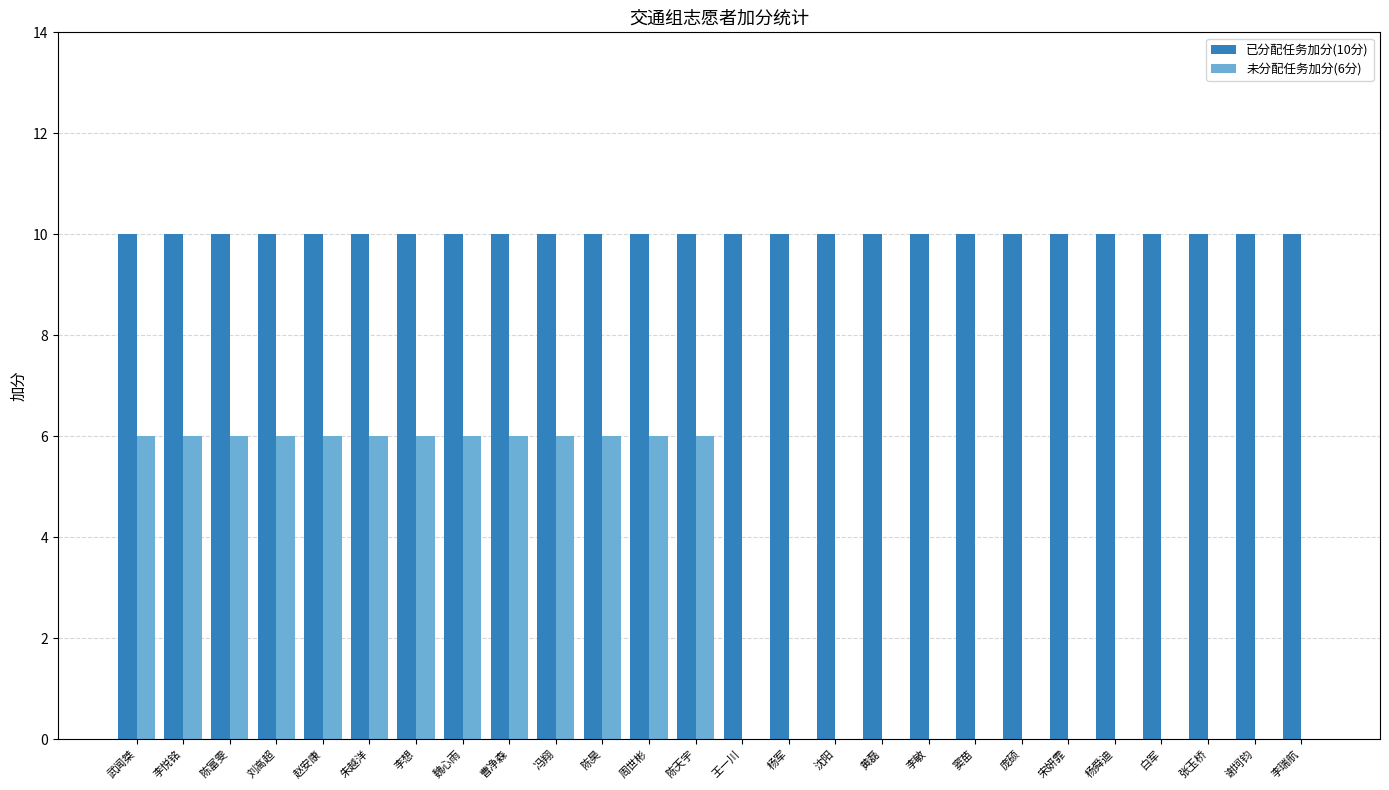

What are all the series names shown in the legend?

已分配任务加分(10分), 未分配任务加分(6分)